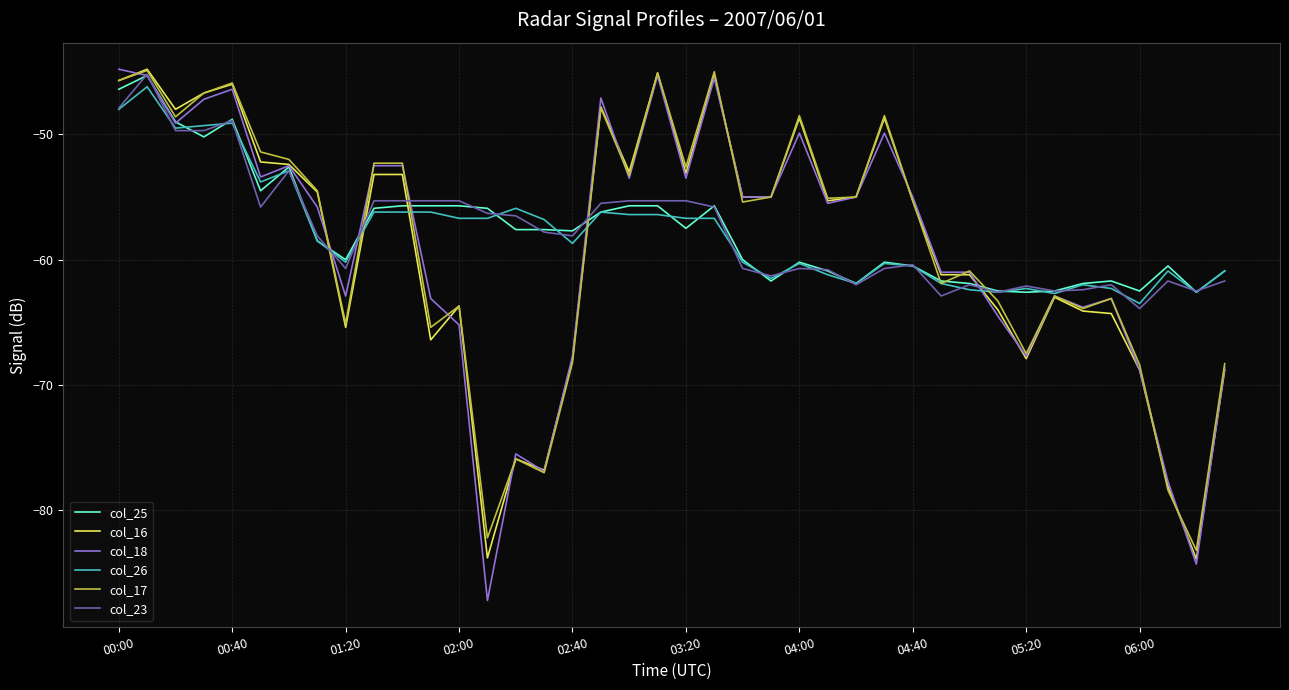

What is the difference between the second highest and second lowest values in the col_26 series?

14.7